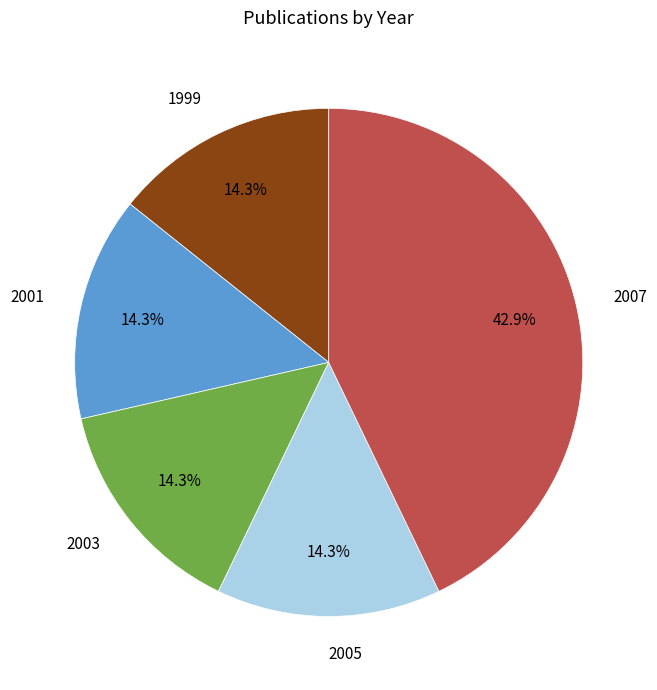

Is 2001 the majority of the pie?

No